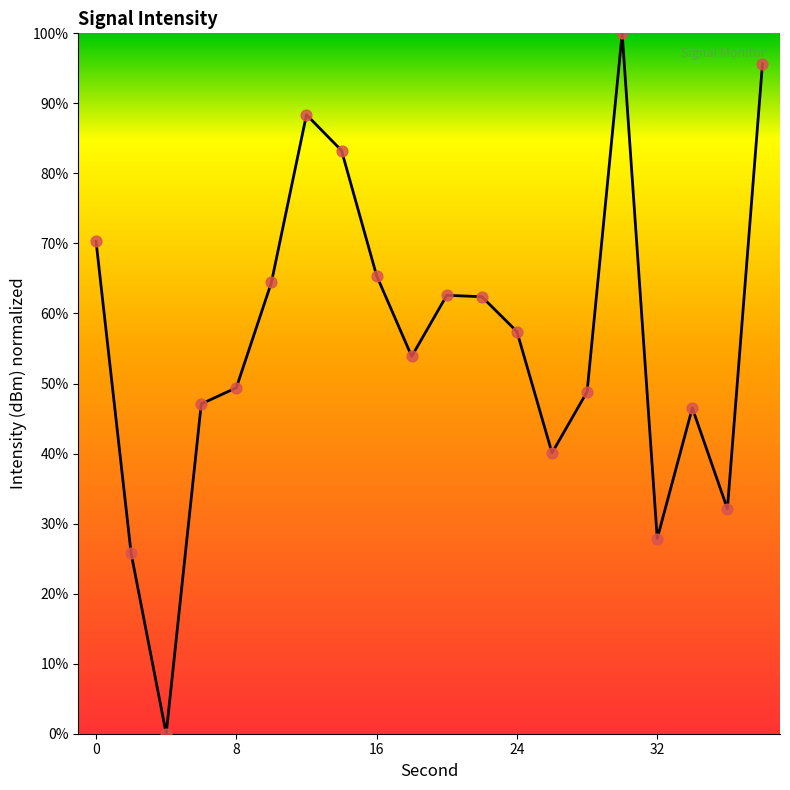

What is the difference between the maximum and minimum values?

100.0